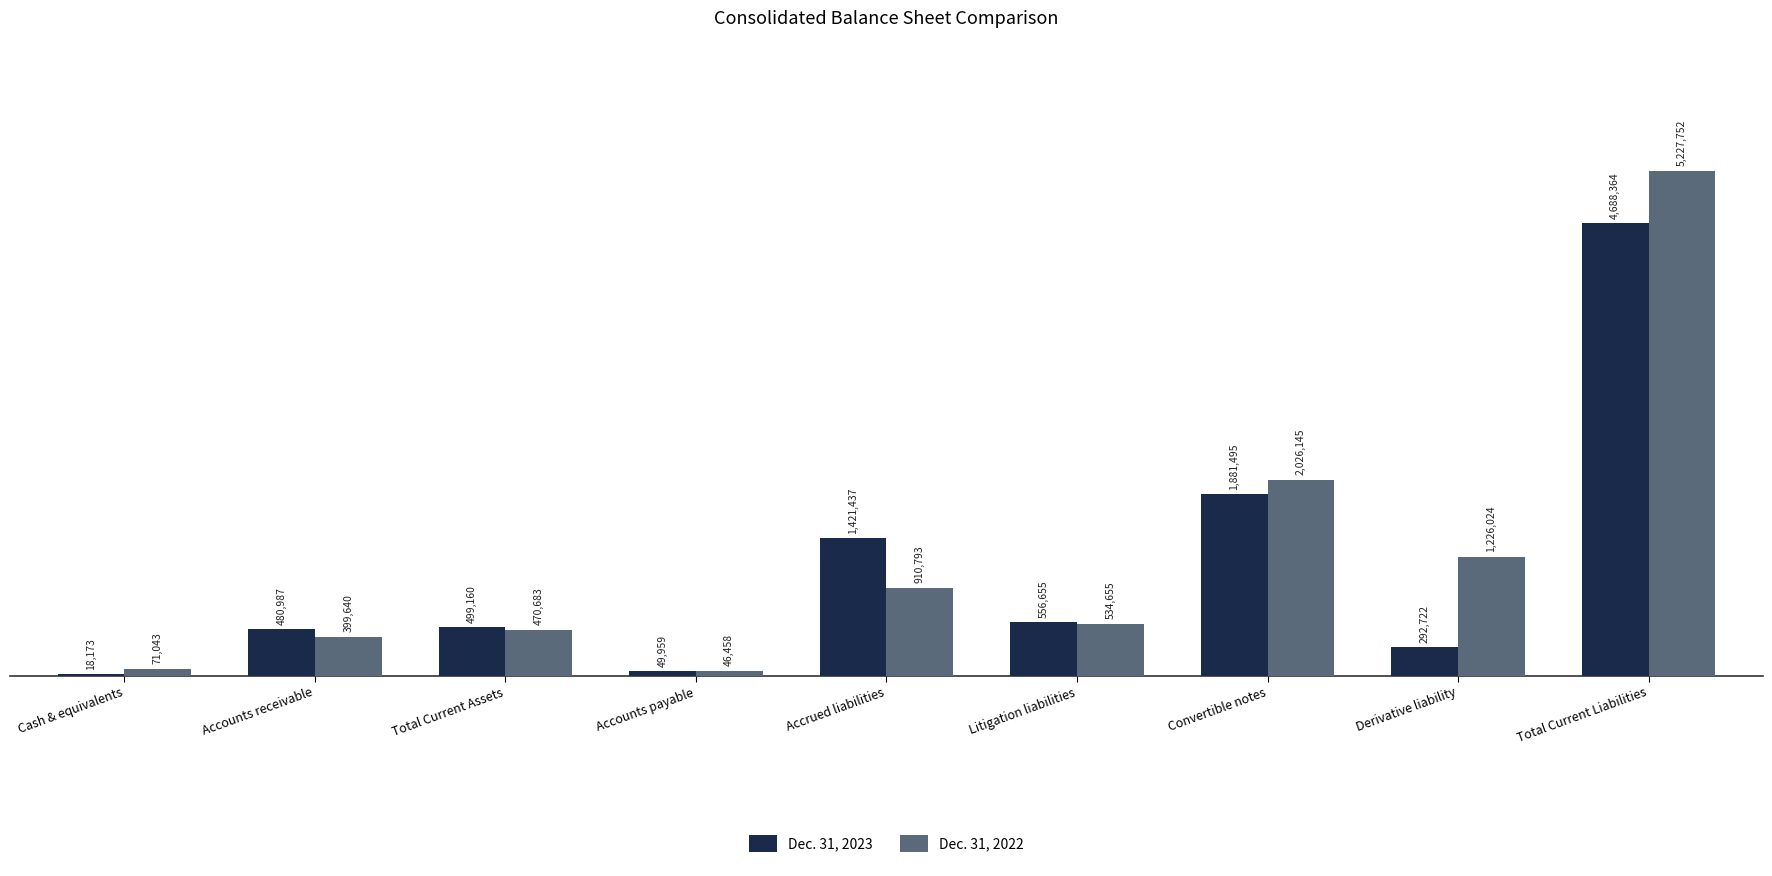

Are the bars grouped side by side (vs. stacked)?

Yes